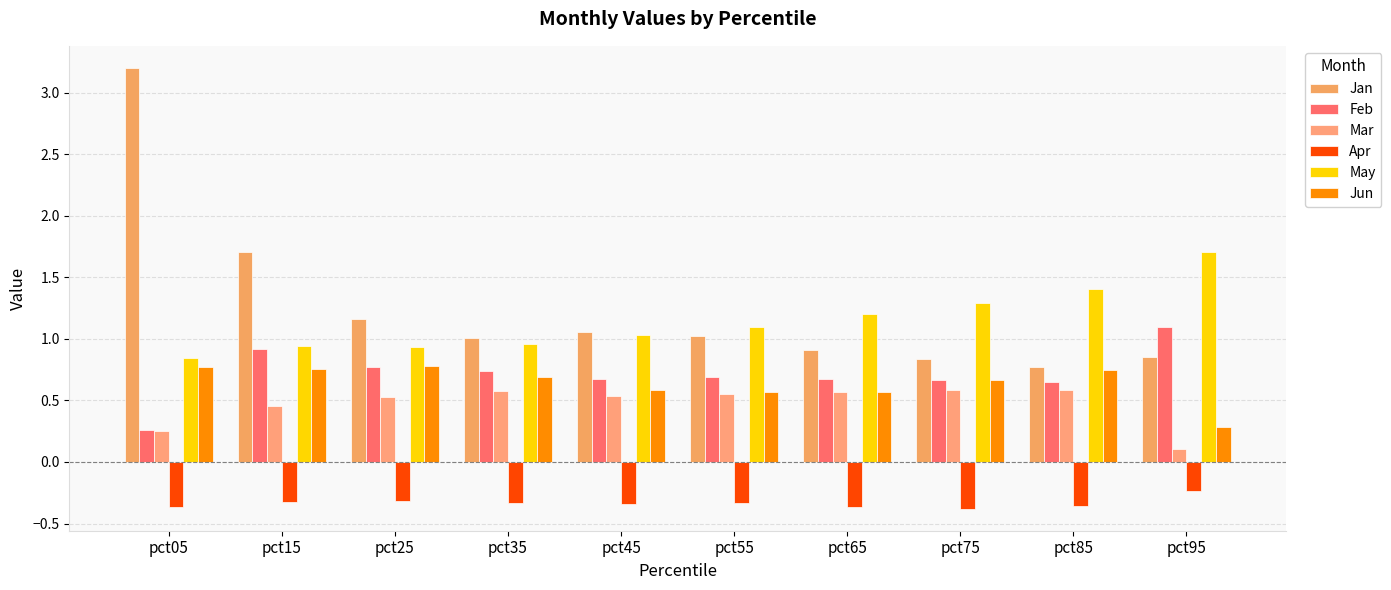

What is the maximum value for Mar?

0.6